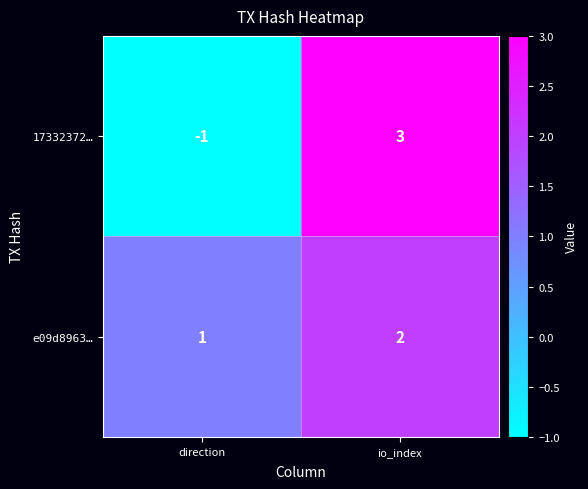

Which series has the largest total across all categories?

e09d8963…